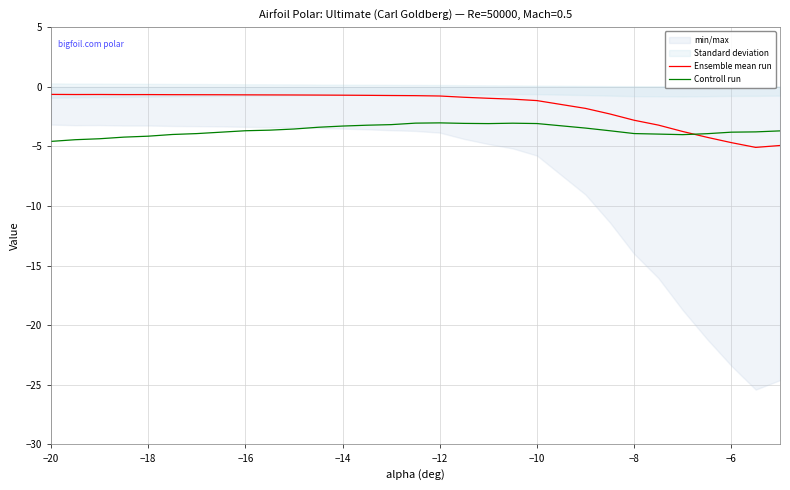

The Controll run series shows -3.7 at −16. True or false?

True